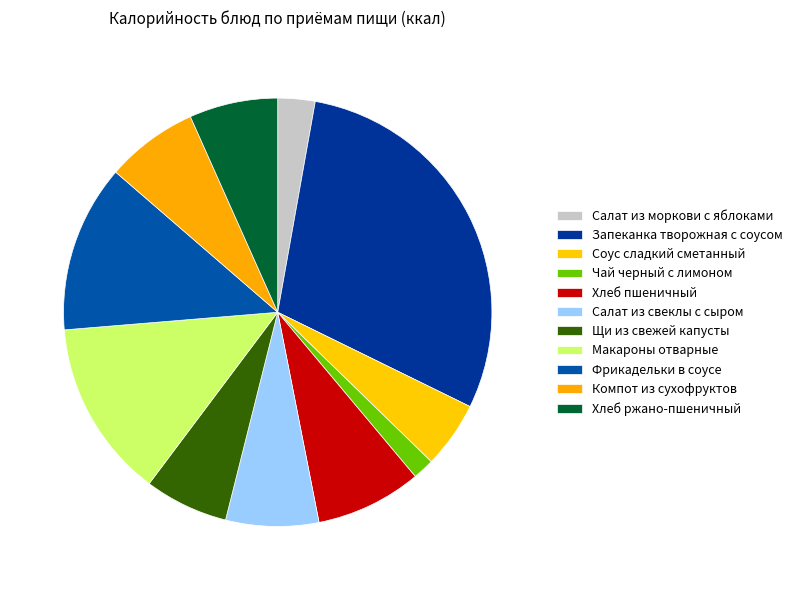

To the nearest percent, what is the combined percentage of Салат из моркови с яблоками and Щи из свежей капусты?

9%